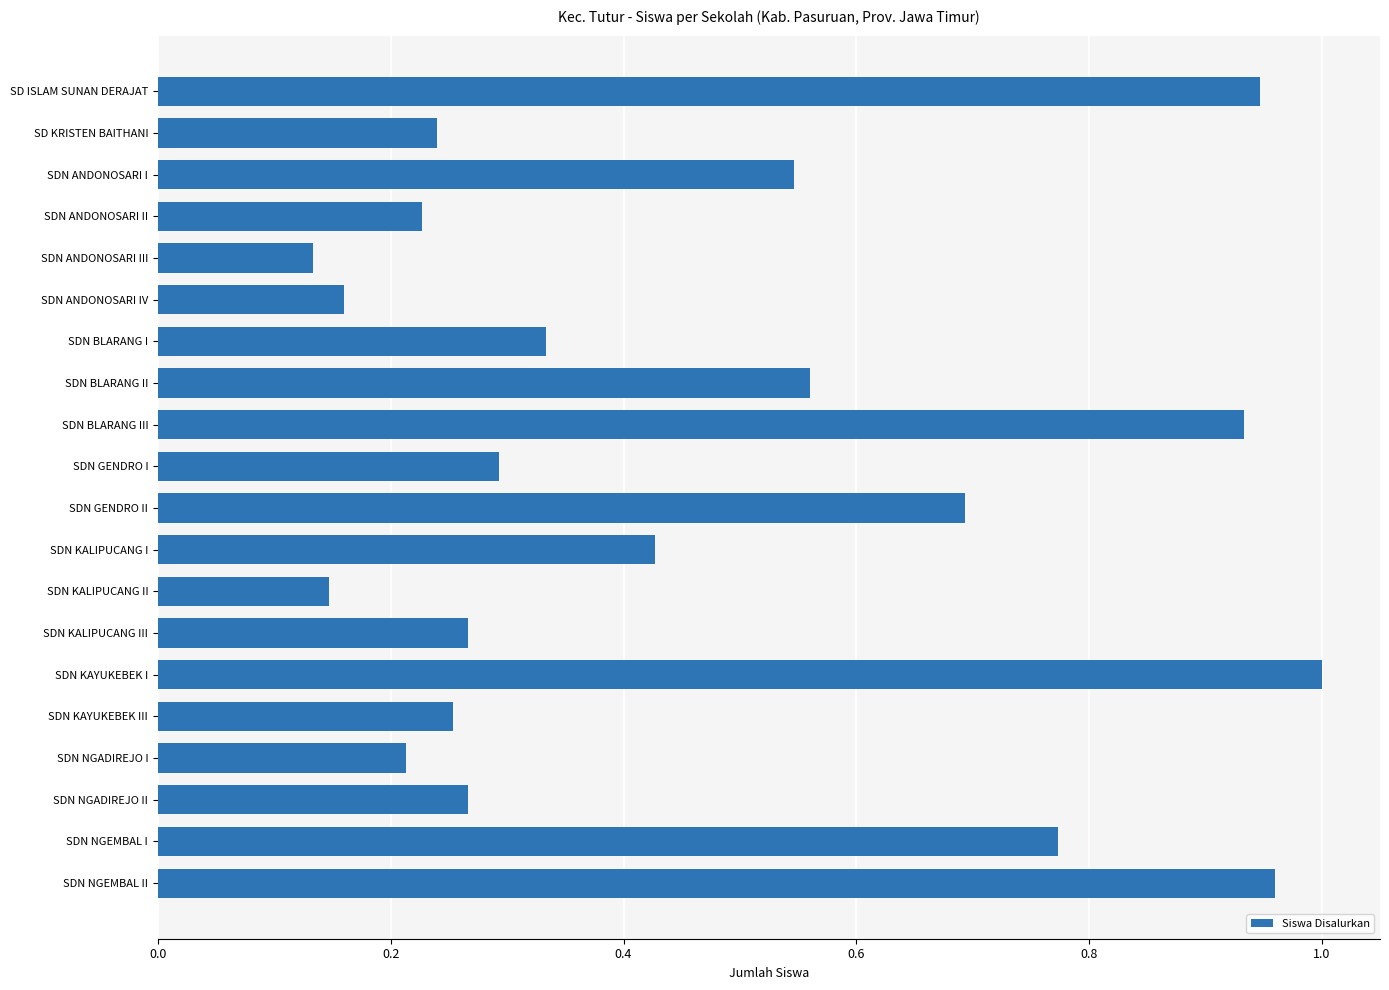

Which category has the highest value across all series?

SDN KAYUKEBEK I